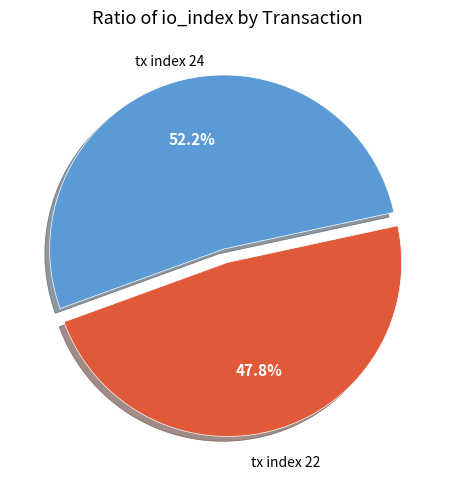

Do tx index 24 and tx index 22 together represent more than half of the pie?

Yes